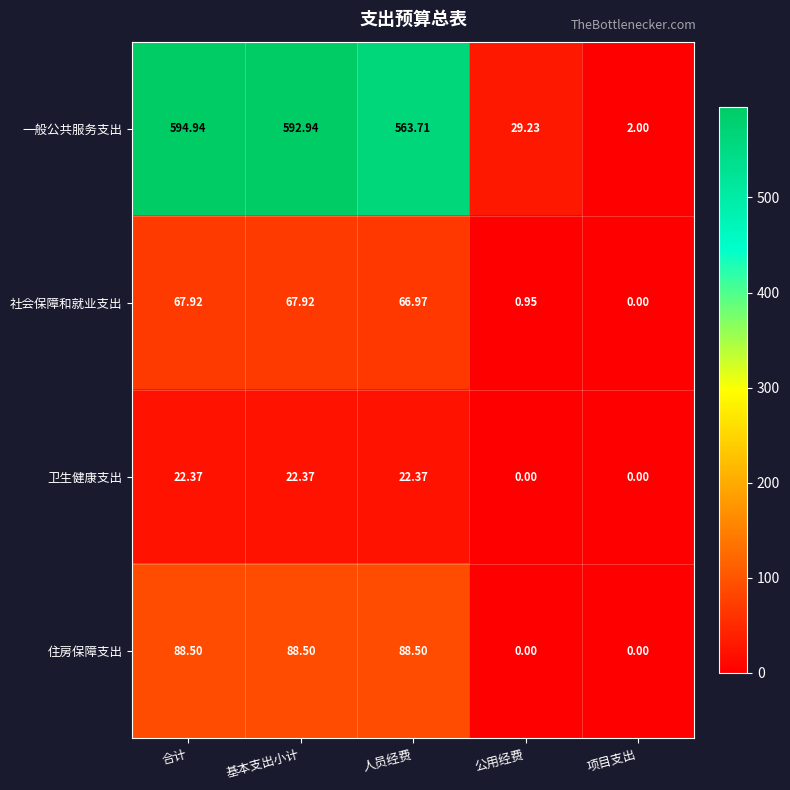

Between 人员经费 and 公用经费, which series saw the biggest shift?

一般公共服务支出